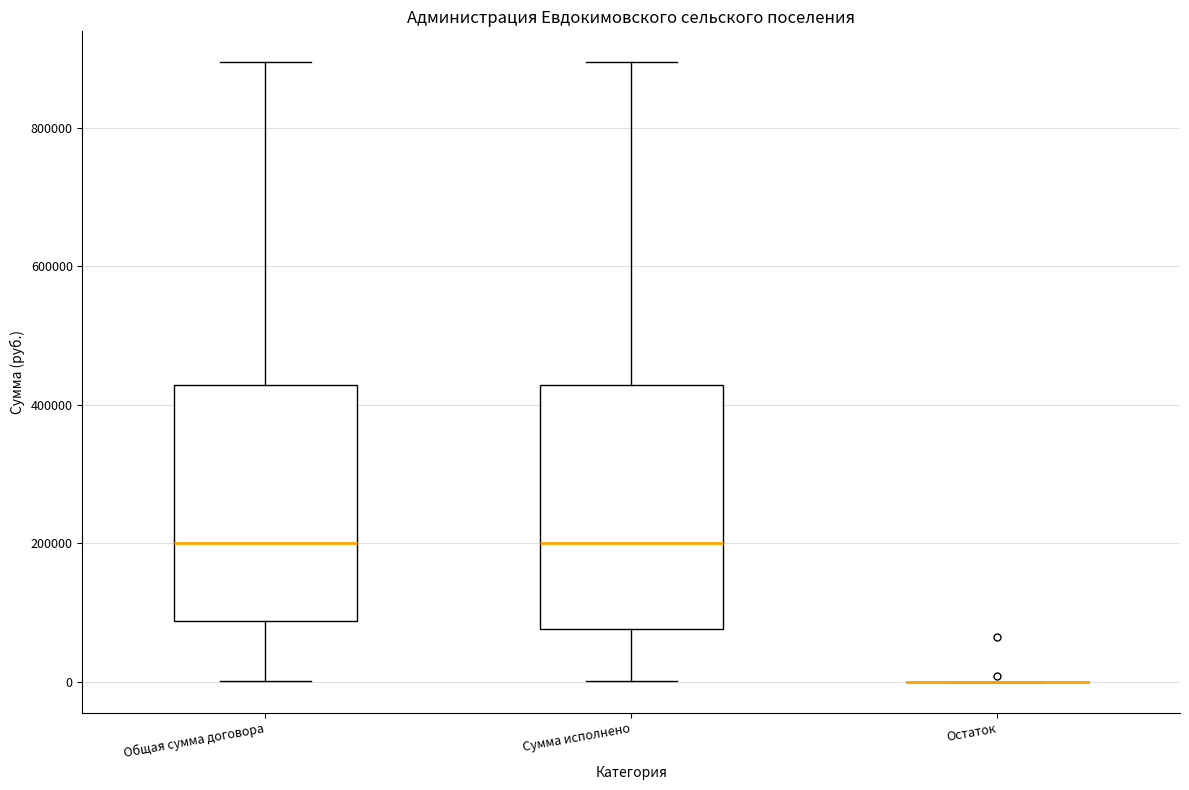

Where does the upper whisker of the box for Сумма исполнено end on the y-axis? The values are not printed on the chart, so give them approximately, as read against the axis.

900000